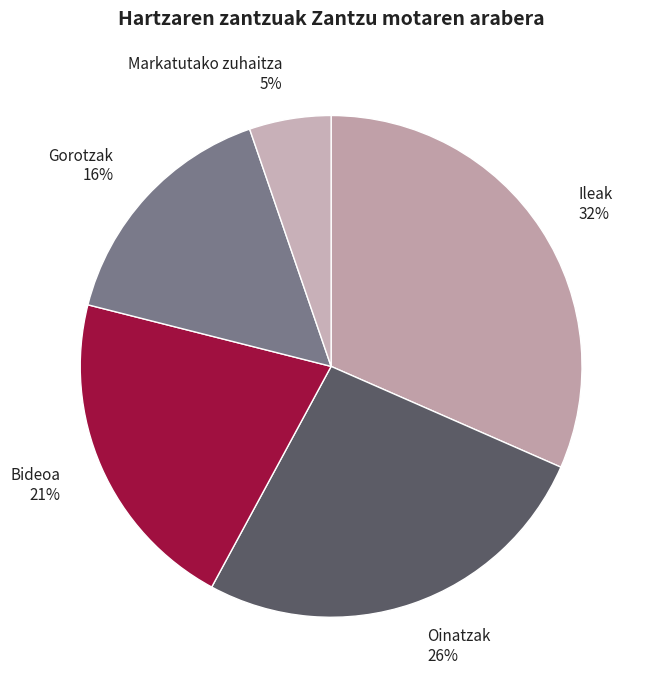

How many segments does this pie chart have?

5